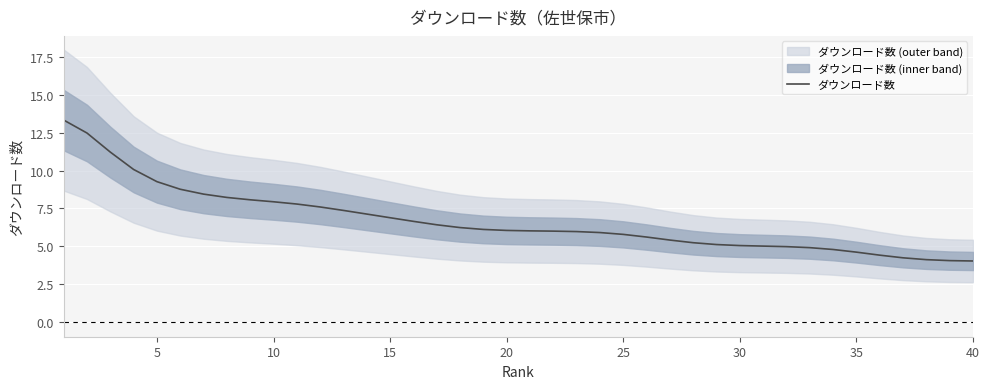

What is the lowest value of the ダウンロード数 series?

4.0